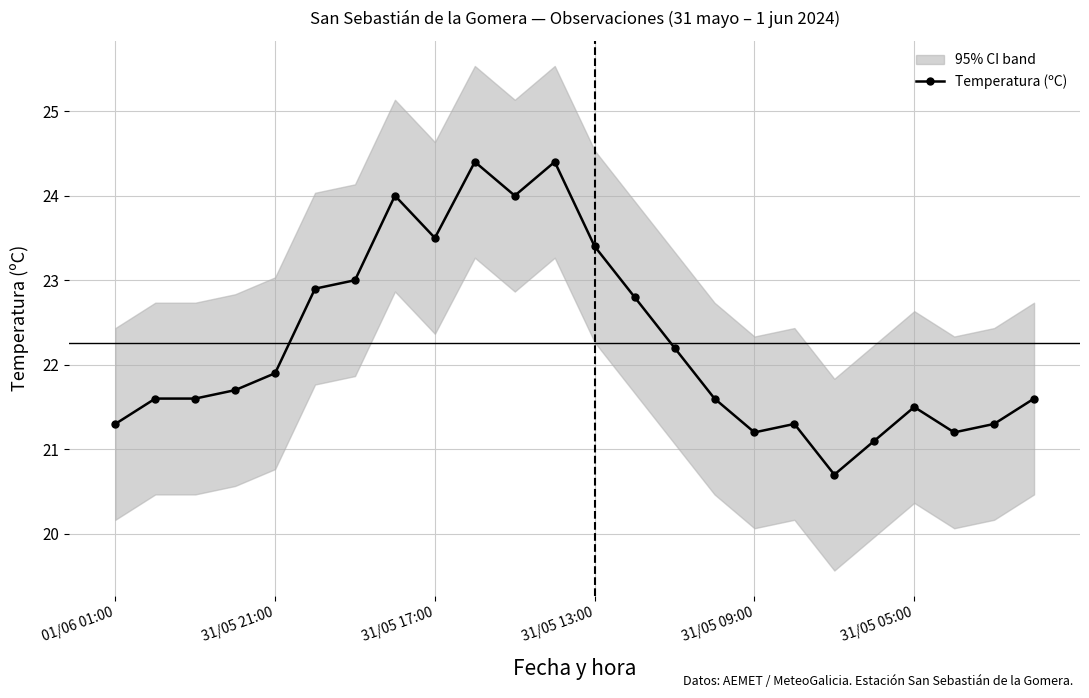

The chart shows a value of 31.7 at 6. True or false?

False